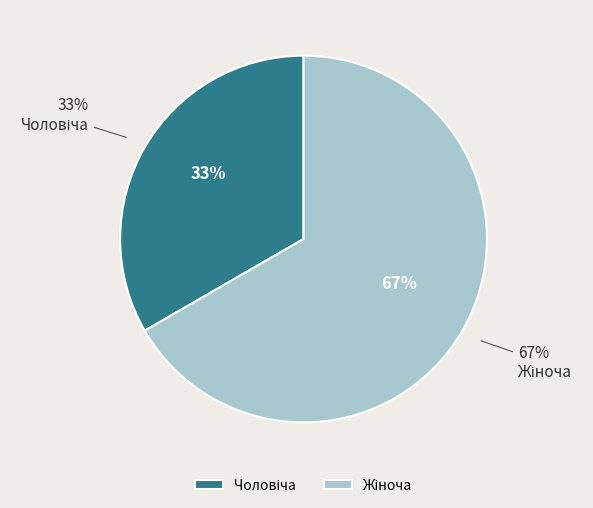

How much of the chart is everything except Чоловіча?

66.7%